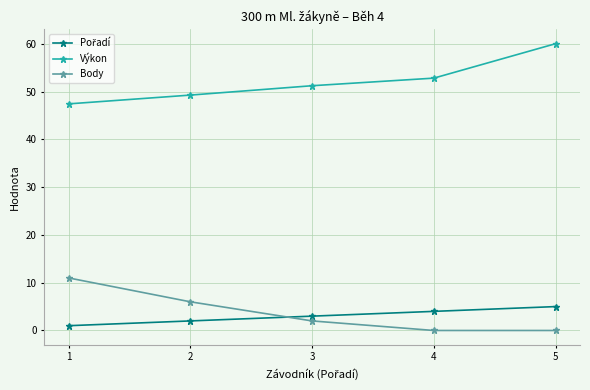

True or false: Body and Výkon cross at least once.

False